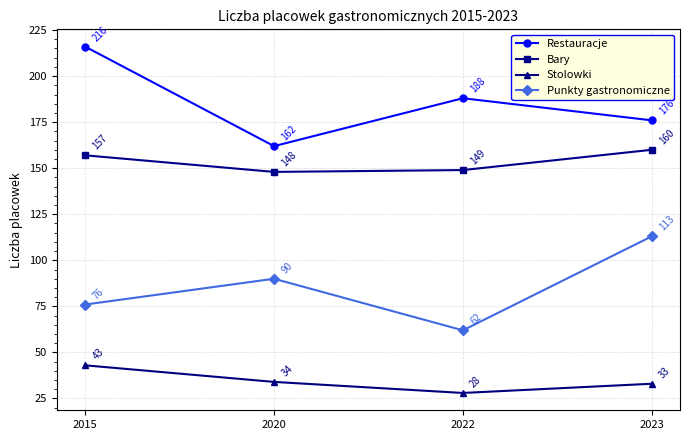

Which series has the widest spread of values?

Restauracje